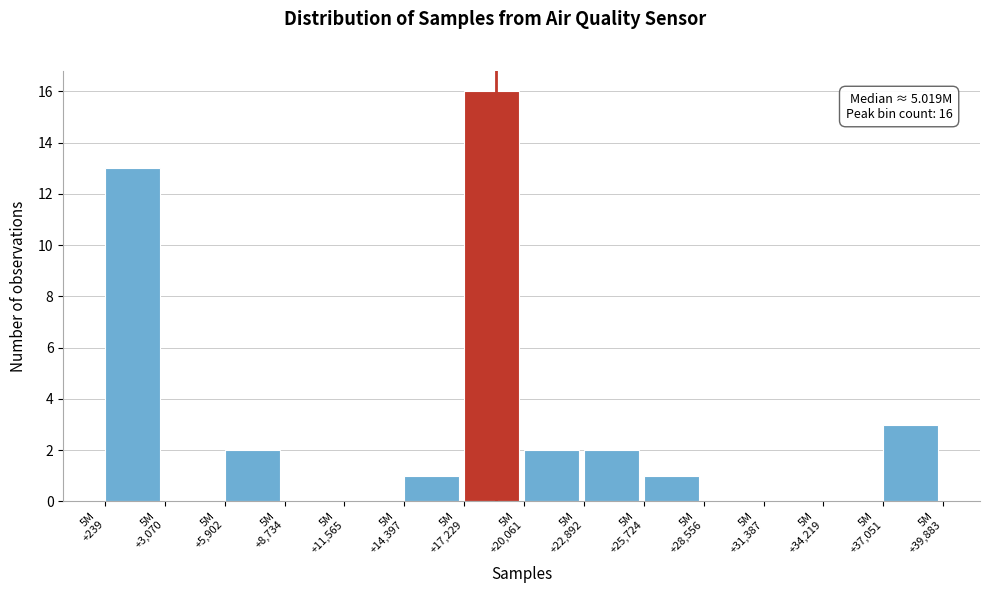

What is the sum of all values?

40